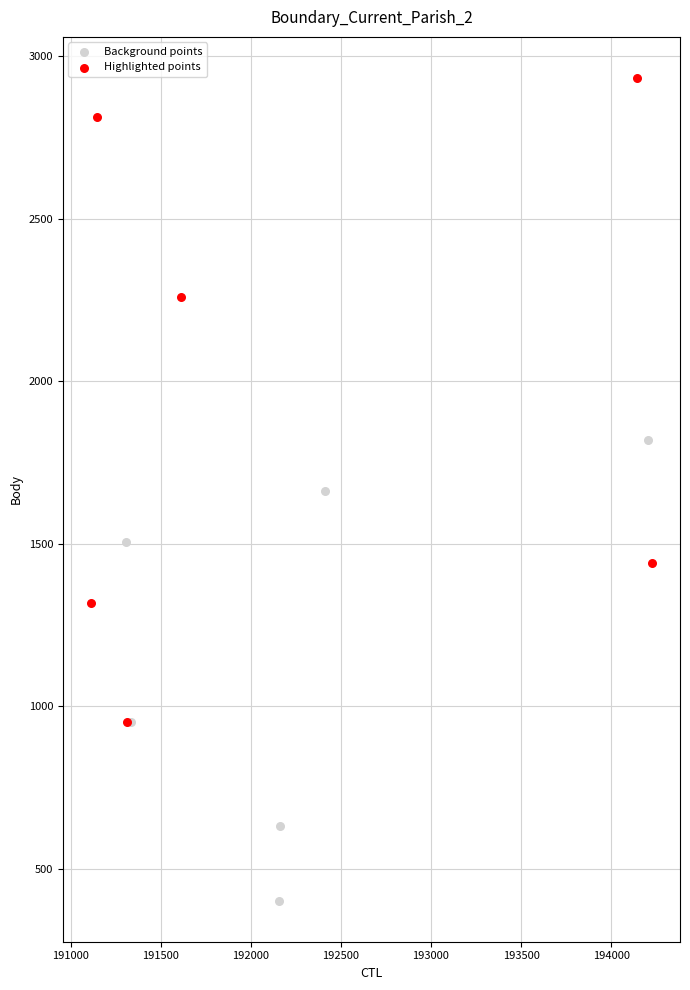

Which series reaches the maximum Y coordinate?

Highlighted points